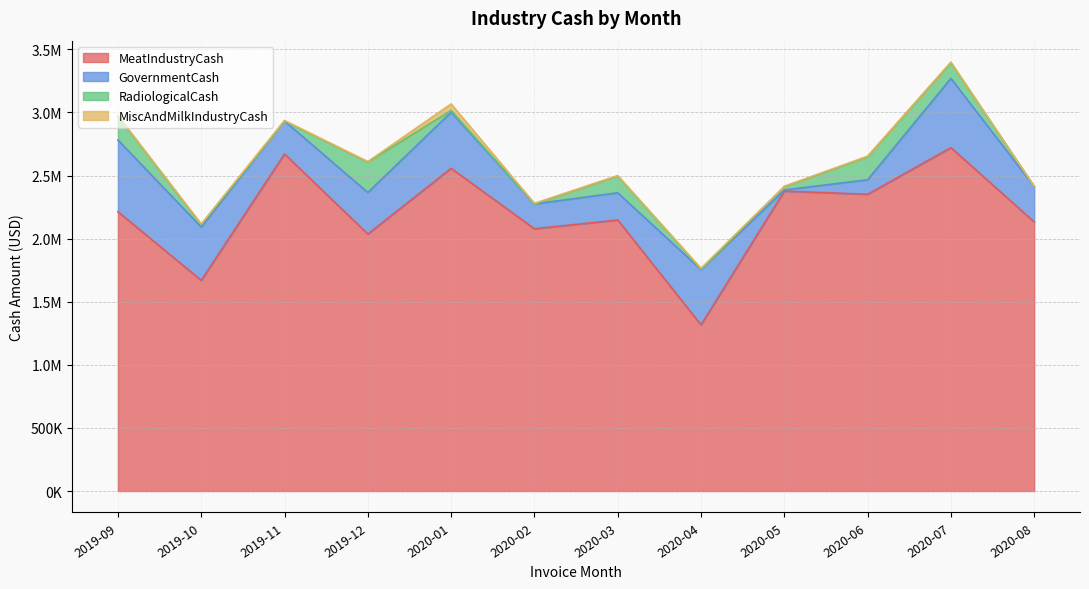

True or false: GovernmentCash and MiscAndMilkIndustryCash cross at least once.

False